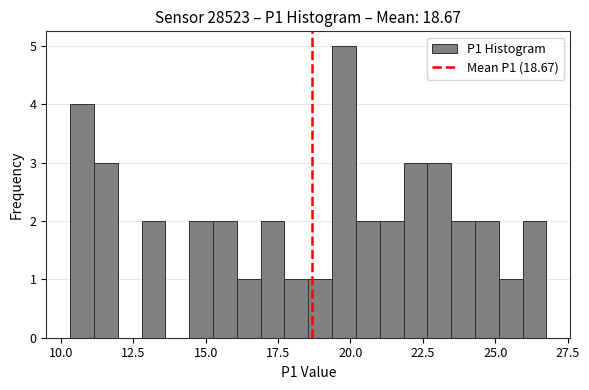

Around what value on the x-axis is the tallest bar? Give the approximate position of its centre, as read against the axis.

20.0